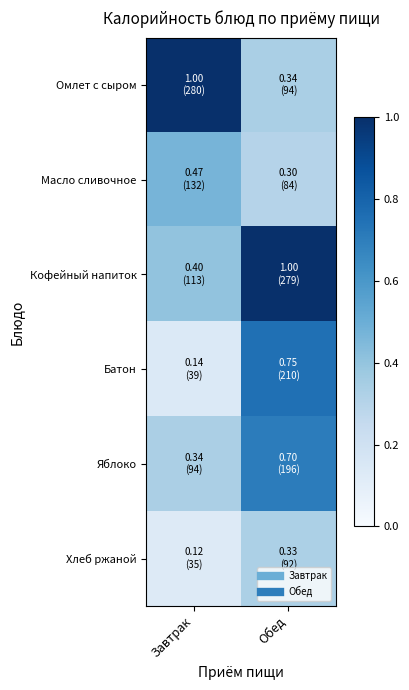

Which category has the lowest value across all series?

Завтрак